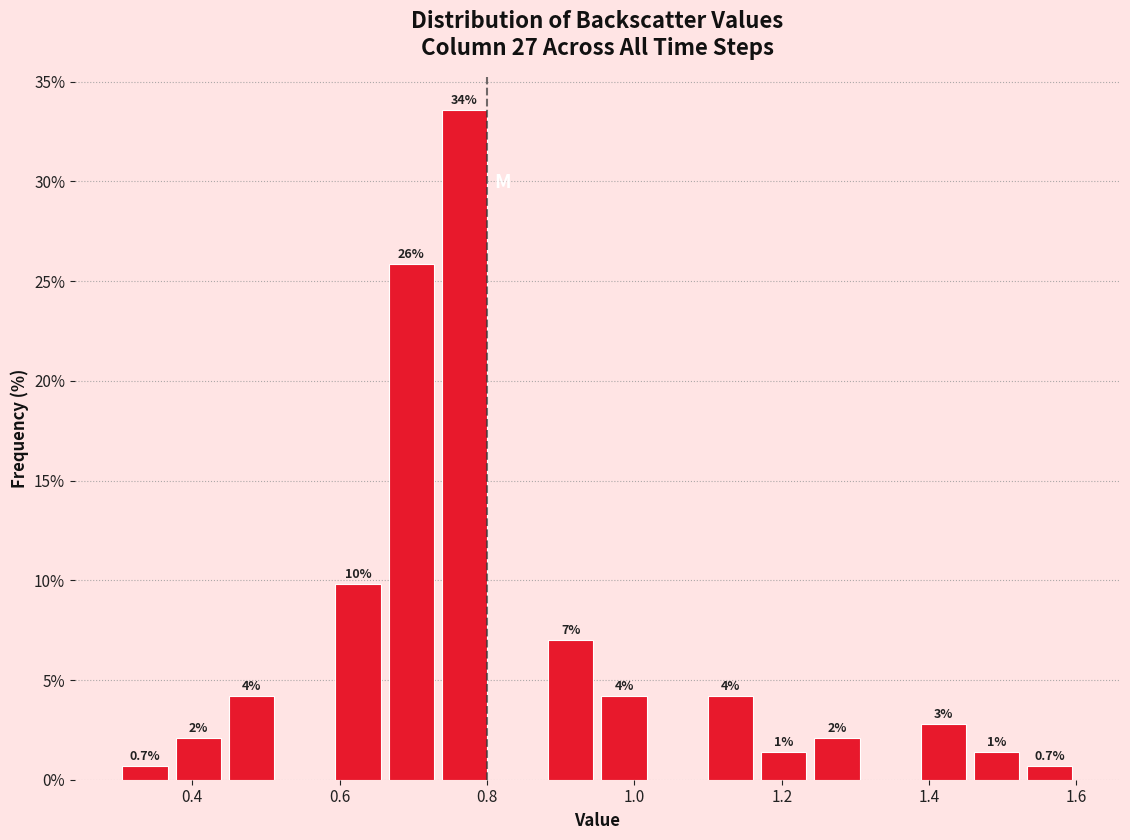

Read against the x-axis, roughly where is the centre of the tallest bar?

0.76